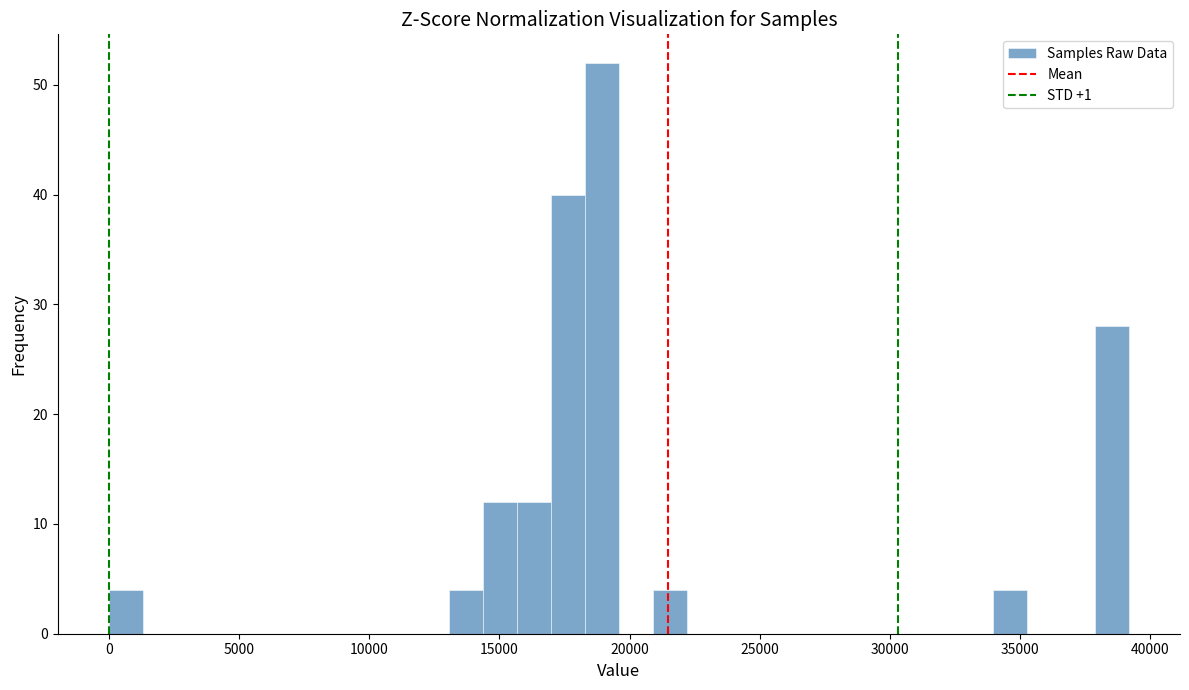

Read against the x-axis, roughly where is the centre of the tallest bar?

19000